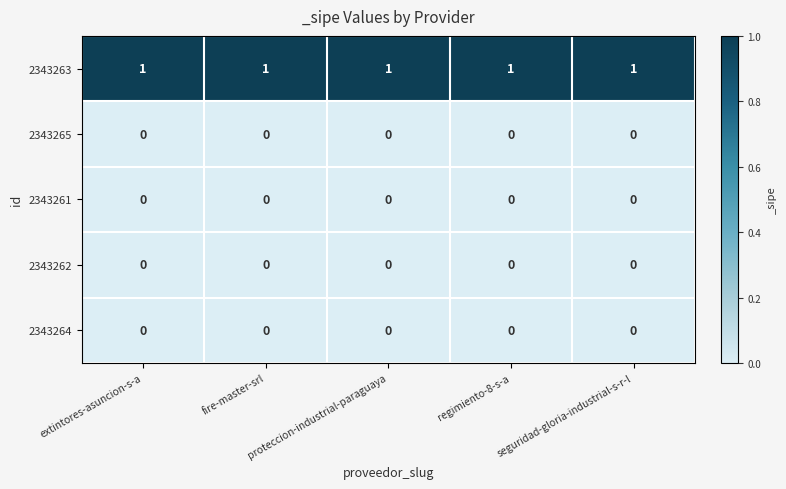

What is the total value across all series at seguridad-gloria-industrial-s-r-l?

1